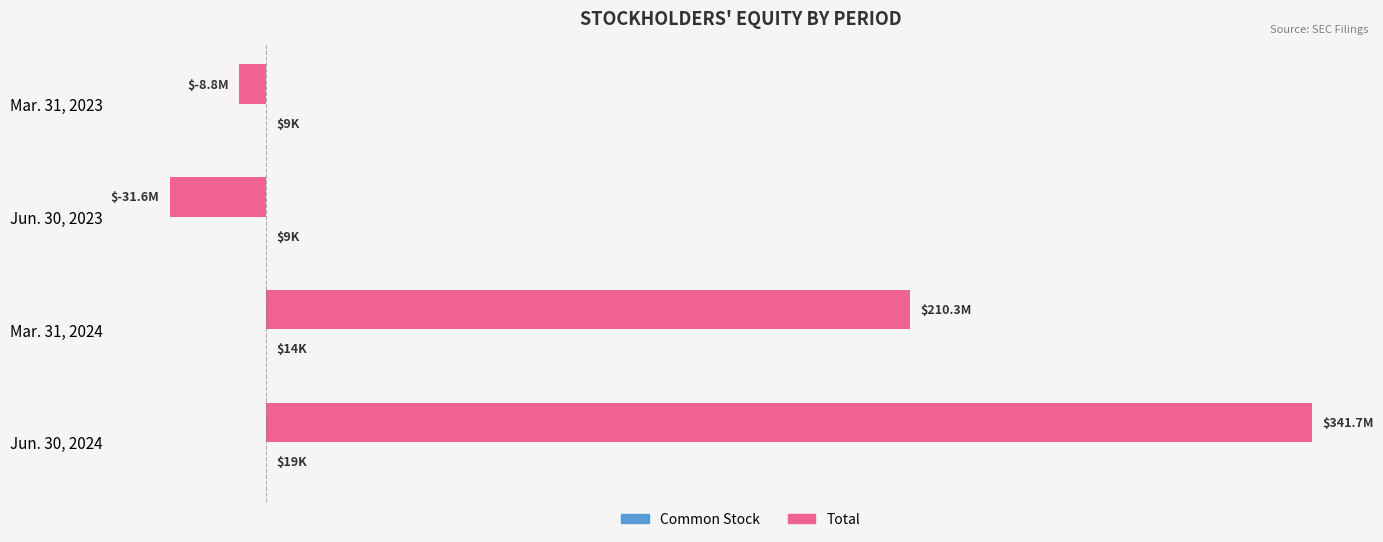

How many data points does each series have?

4